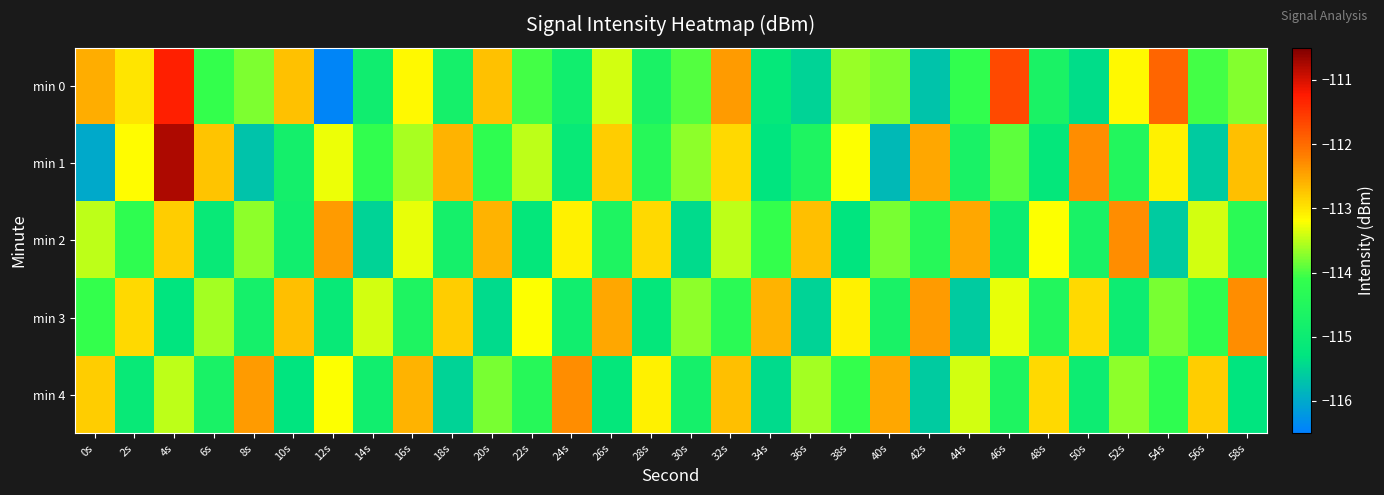

Between 40s and 44s, which series saw the biggest shift?

min 2